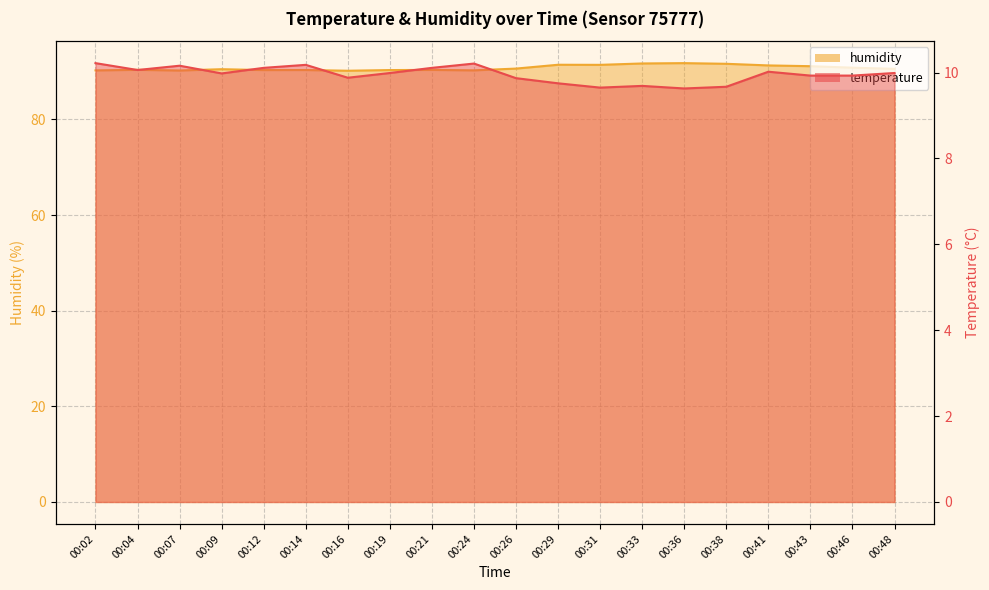

Reading left to right, list all the values displayed in this chart.

temperature: 00:02=10.2	00:04=10.1	00:07=10.2	00:09=10.0	00:12=10.1	00:14=10.2	00:16=9.9	00:19=10.0	00:21=10.1	00:24=10.2	00:26=9.9	00:29=9.8	00:31=9.7	00:33=9.7	00:36=9.6	00:38=9.7	00:41=10.0	00:43=9.9	00:46=9.9	00:48=10.0
humidity: 00:02=90.2	00:04=90.4	00:07=90.2	00:09=90.5	00:12=90.3	00:14=90.3	00:16=90.2	00:19=90.3	00:21=90.3	00:24=90.3	00:26=90.6	00:29=91.4	00:31=91.4	00:33=91.7	00:36=91.8	00:38=91.6	00:41=91.3	00:43=91.1	00:46=90.8	00:48=90.6